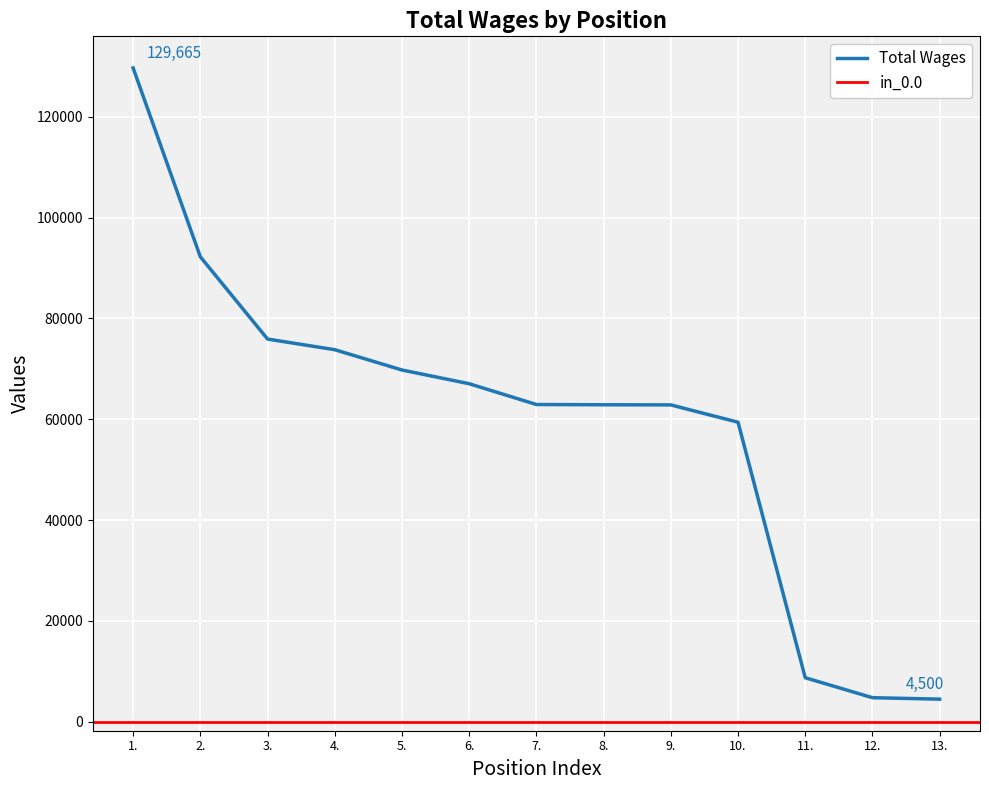

The value of Total Wages at 2. is 92212. True or false?

True